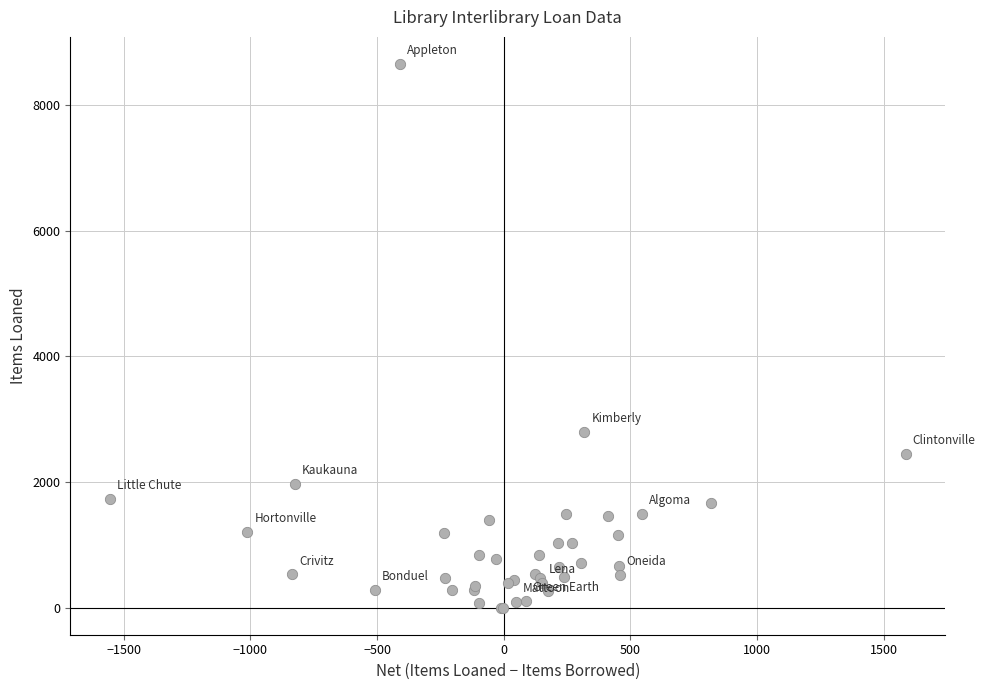

What Y value in the scatter plot is closest to 4324?

2798